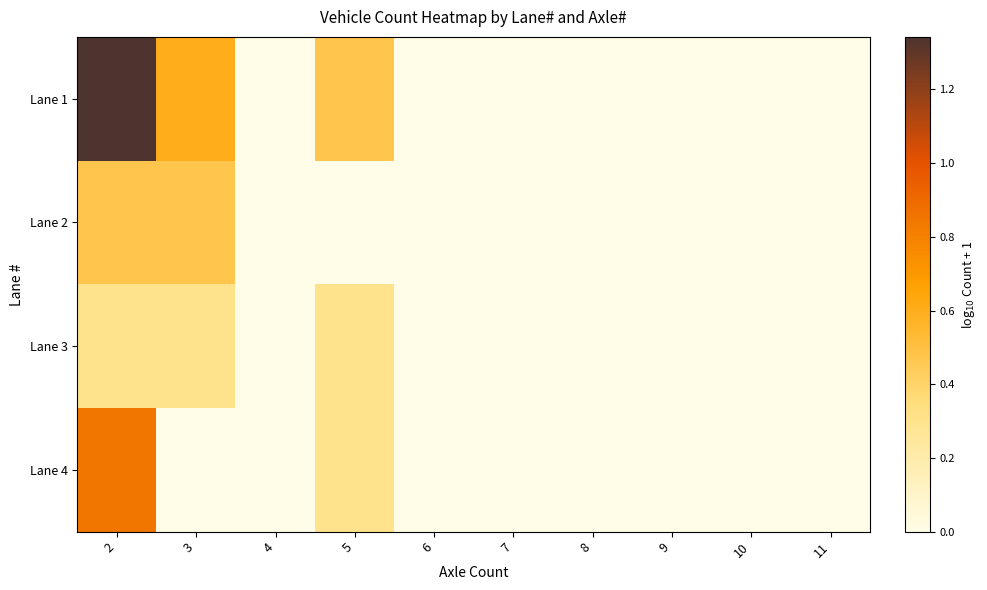

Count the number of data series in this chart.

4